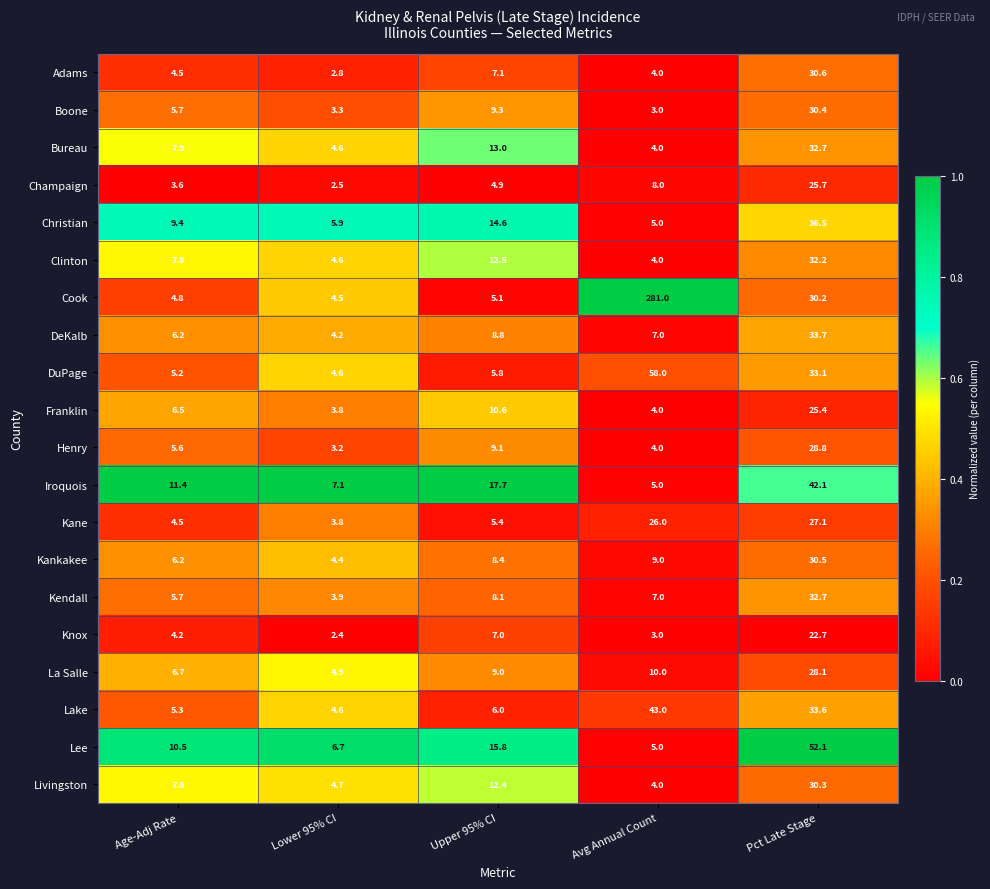

The Adams series shows 7.1 at Upper 95% CI. True or false?

True